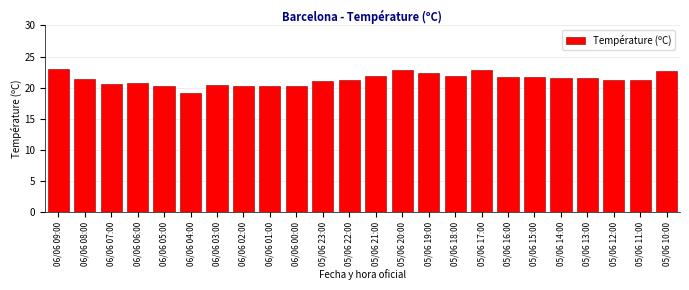

The value at 06/06 05:00 is 20.2. True or false?

True